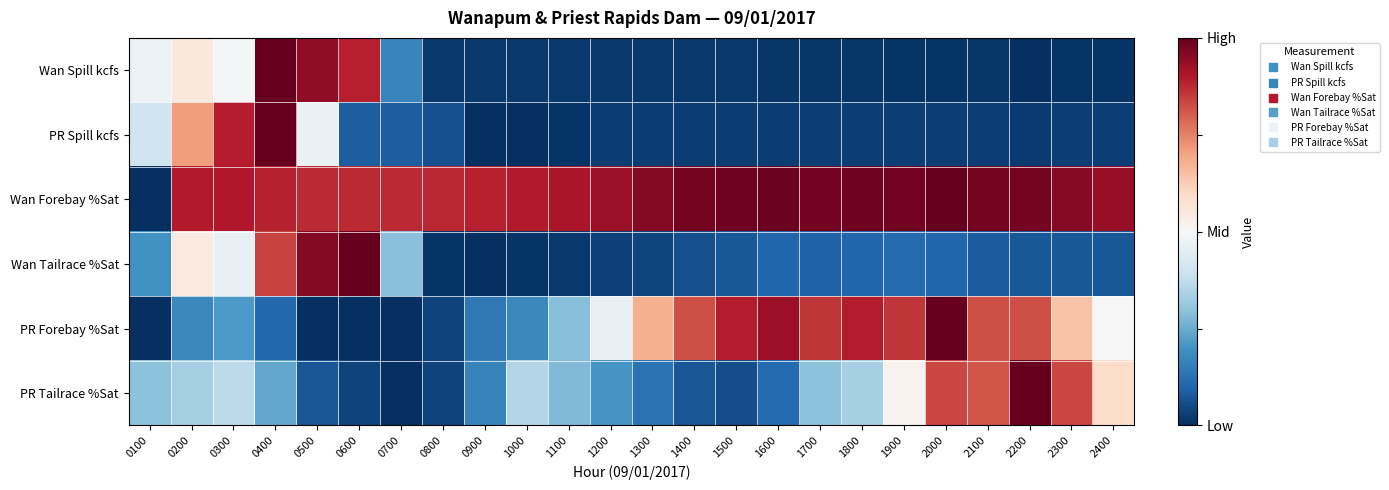

Reading left to right, list all the values displayed in this chart.

Wan Spill kcfs: 0100=-0.1	0200=0.1	0300=-0.0	0400=1.0	0500=0.9	0600=0.8	0700=-0.7	0800=-1.0	0900=-1.0	1000=-1.0	1100=-1.0	1200=-1.0	1300=-1.0	1400=-1.0	1500=-1.0	1600=-1.0	1700=-1.0	1800=-1.0	1900=-1.0	2000=-1.0	2100=-1.0	2200=-1.0	2300=-1.0	2400=-1.0
PR Spill kcfs: 0100=-0.2	0200=0.4	0300=0.8	0400=1.0	0500=-0.1	0600=-0.8	0700=-0.8	0800=-0.9	0900=-1.0	1000=-1.0	1100=-1.0	1200=-0.9	1300=-0.9	1400=-0.9	1500=-0.9	1600=-0.9	1700=-0.9	1800=-0.9	1900=-0.9	2000=-0.9	2100=-0.9	2200=-1.0	2300=-0.9	2400=-0.9
Wan Forebay %Sat: 0100=-1.0	0200=0.8	0300=0.8	0400=0.8	0500=0.7	0600=0.7	0700=0.7	0800=0.8	0900=0.8	1000=0.8	1100=0.8	1200=0.9	1300=0.9	1400=1.0	1500=1.0	1600=1.0	1700=1.0	1800=1.0	1900=1.0	2000=1.0	2100=1.0	2200=1.0	2300=0.9	2400=0.9
Wan Tailrace %Sat: 0100=-0.6	0200=0.1	0300=-0.1	0400=0.7	0500=0.9	0600=1.0	0700=-0.4	0800=-1.0	0900=-1.0	1000=-1.0	1100=-1.0	1200=-0.9	1300=-0.9	1400=-0.9	1500=-0.8	1600=-0.8	1700=-0.8	1800=-0.8	1900=-0.8	2000=-0.8	2100=-0.8	2200=-0.8	2300=-0.8	2400=-0.8
PR Forebay %Sat: 0100=-1.0	0200=-0.6	0300=-0.6	0400=-0.8	0500=-1.0	0600=-1.0	0700=-1.0	0800=-0.9	0900=-0.7	1000=-0.6	1100=-0.4	1200=-0.1	1300=0.4	1400=0.6	1500=0.8	1600=0.9	1700=0.7	1800=0.8	1900=0.7	2000=1.0	2100=0.6	2200=0.6	2300=0.3	2400=0.0
PR Tailrace %Sat: 0100=-0.4	0200=-0.3	0300=-0.3	0400=-0.5	0500=-0.9	0600=-0.9	0700=-1.0	0800=-0.9	0900=-0.7	1000=-0.3	1100=-0.4	1200=-0.6	1300=-0.7	1400=-0.9	1500=-0.9	1600=-0.8	1700=-0.4	1800=-0.3	1900=0.0	2000=0.7	2100=0.6	2200=1.0	2300=0.7	2400=0.2